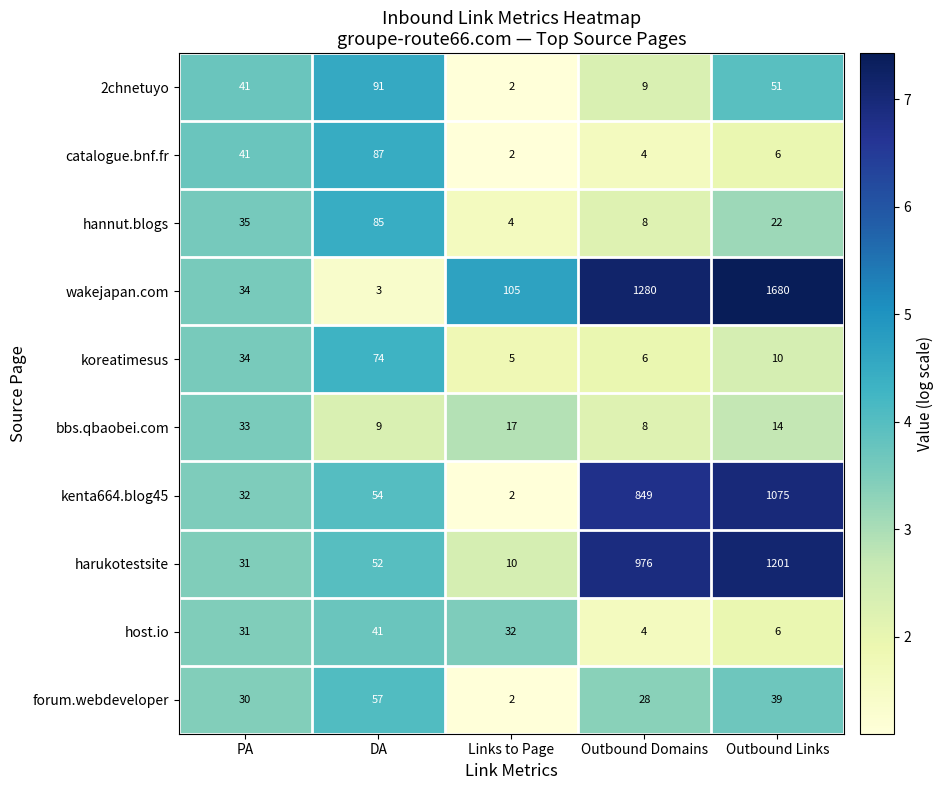

What is the total value across all series at DA?

553